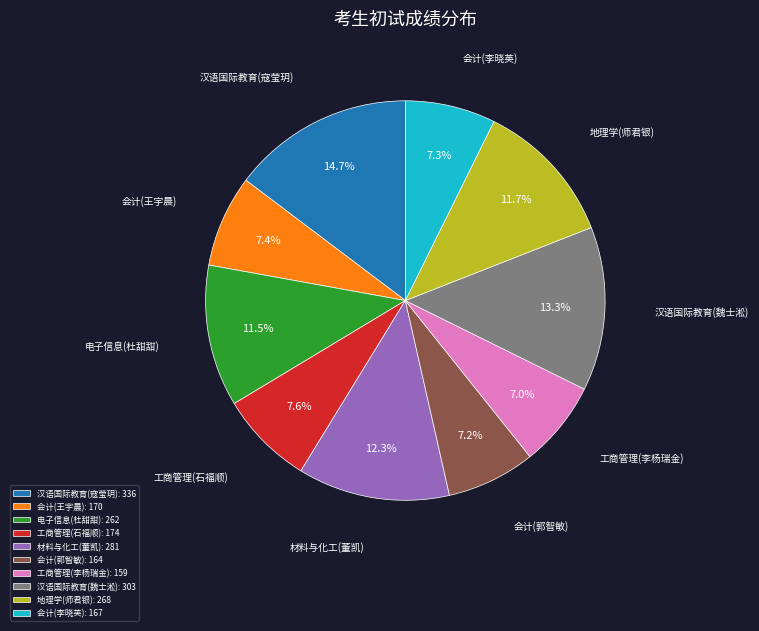

Approximately how many times larger is the value at 会计(李晓英) compared to 材料与化工(董凯)?

0.6